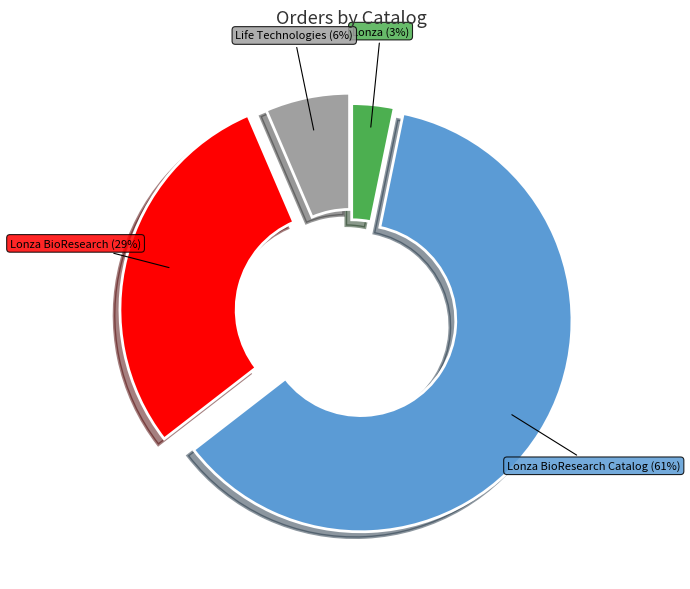

Is there a majority slice in this chart?

Yes